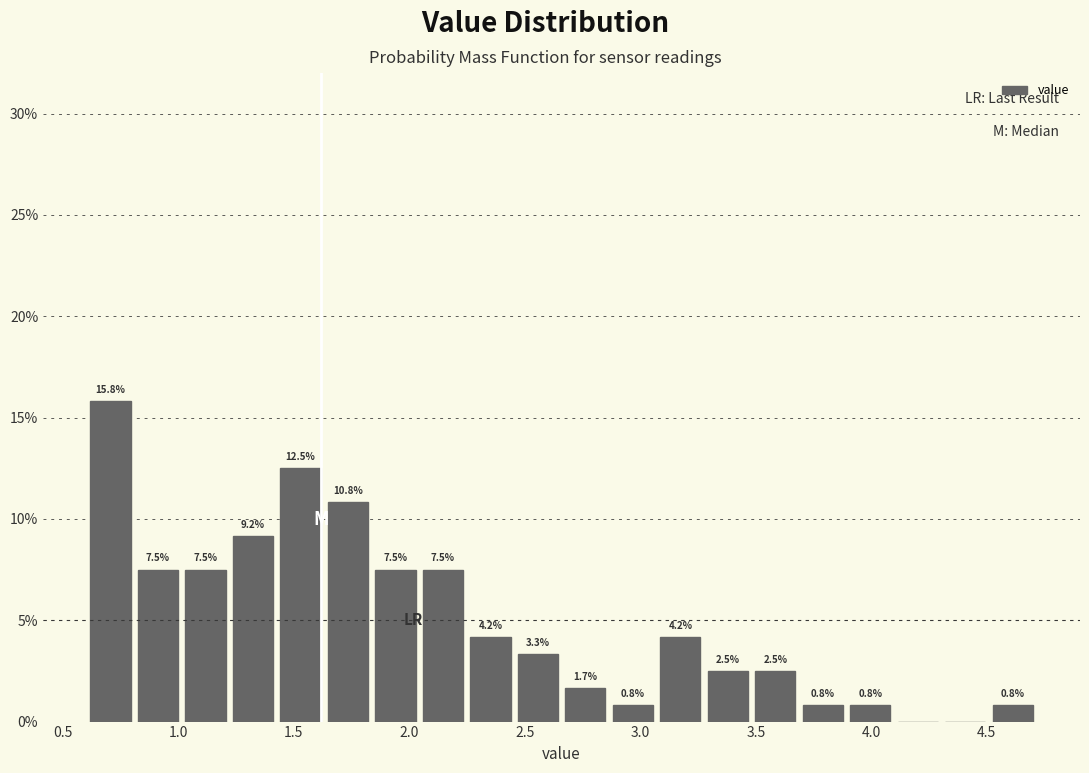

Which range on the x-axis has the tallest bar?

0.60 to 0.85